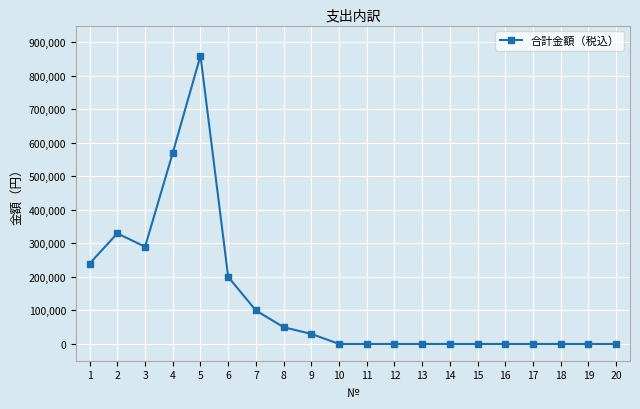

Reading right to left, extract all data points from this chart.

20=0	19=0	18=0	17=0	16=0	15=0	14=0	13=0	12=0	11=0	10=0	9=30000	8=50000	7=100000	6=200000	5=860000	4=570000	3=290000	2=330000	1=240000